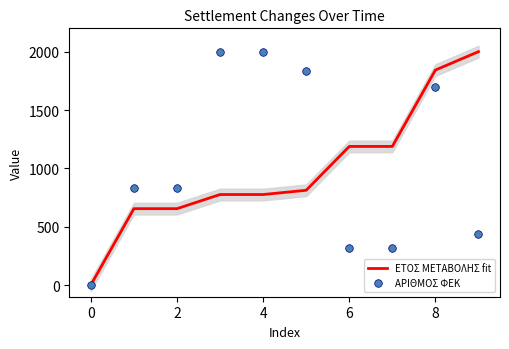

What are all the series names shown in the legend?

ΕΤΟΣ ΜΕΤΑΒΟΛΗΣ fit, ΑΡΙΘΜΟΣ ΦΕΚ